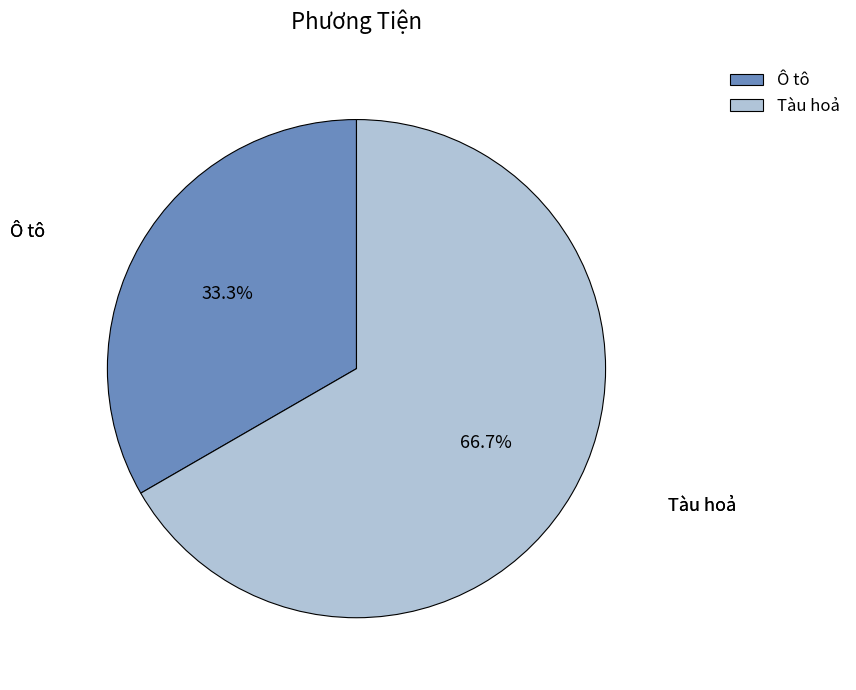

Between Tàu hoả and Ô tô, which is larger?

Tàu hoả